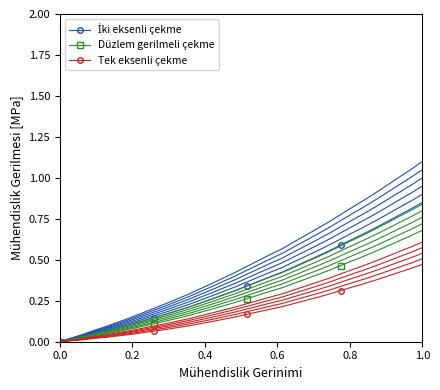

True or false: İki eksenli çekme and Tek eksenli çekme intersect in this chart.

False